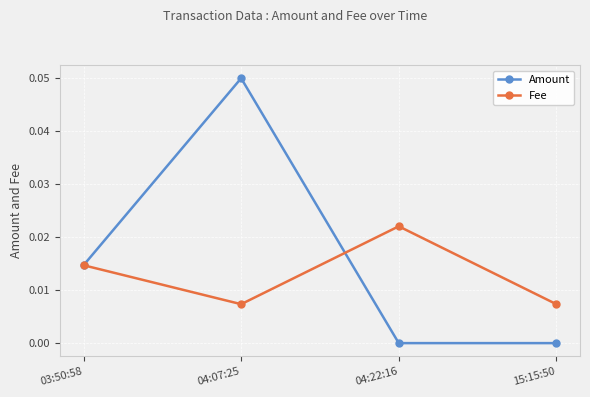

The value of Amount at 04:07:25 is 0.0. True or false?

False